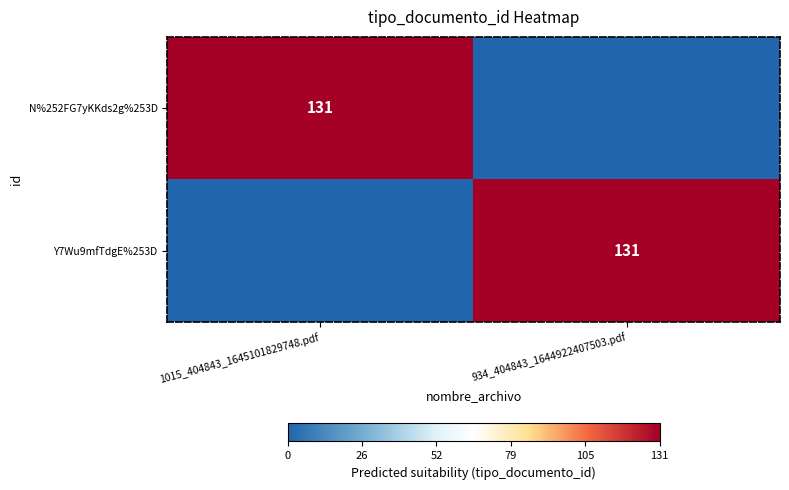

True or false: N%252FG7yKKds2g%253D has a value of 207 at 1015_404843_1645101829748.pdf.

False